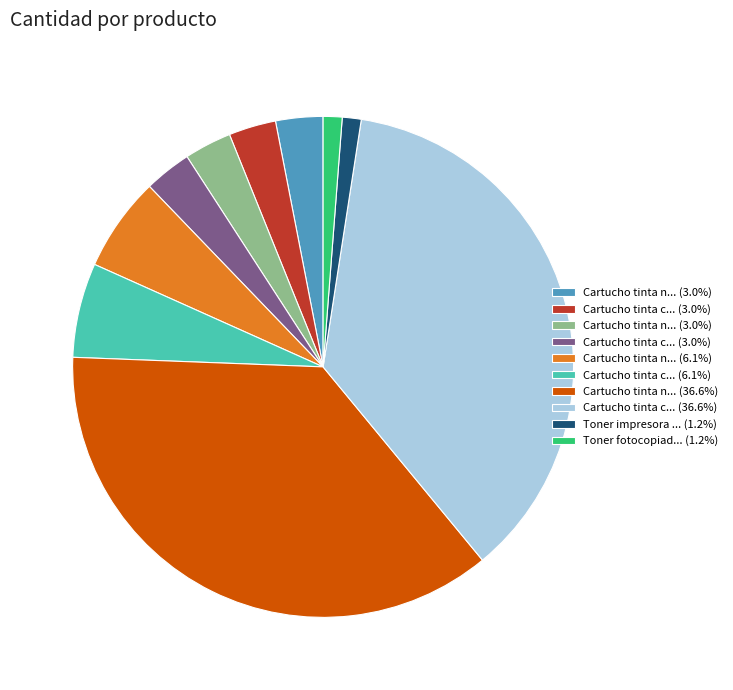

Is there a majority slice in this chart?

No